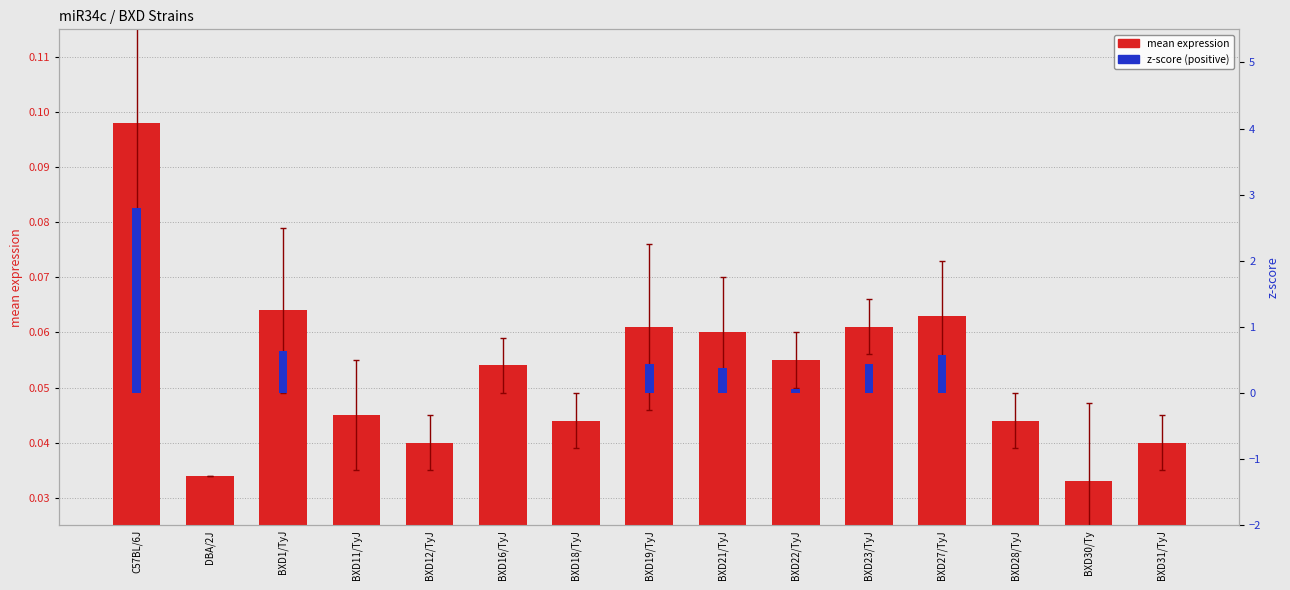

How many bars are there in each group?

2